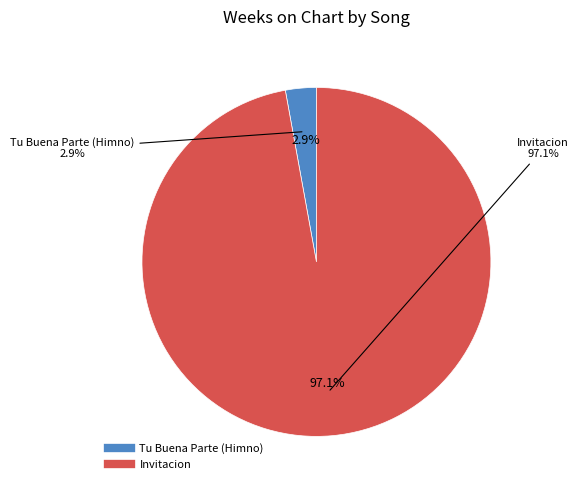

Which category accounts for the majority?

Invitacion